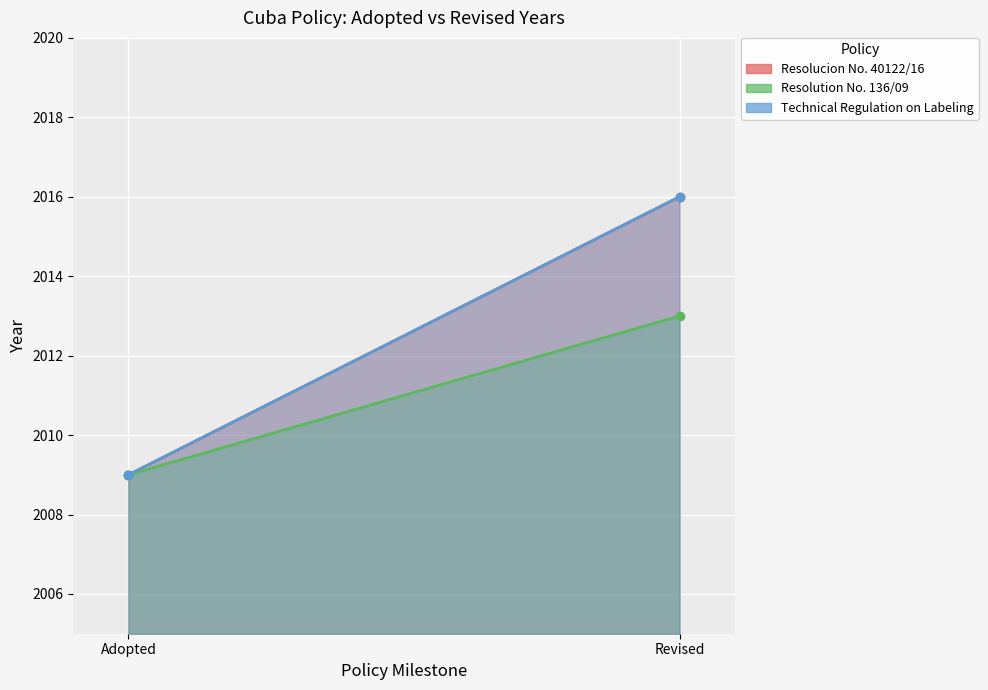

Is the value of Technical Regulation on Labeling at Adopted greater than the value of Resolucion No. 40122/16 at Adopted?

No